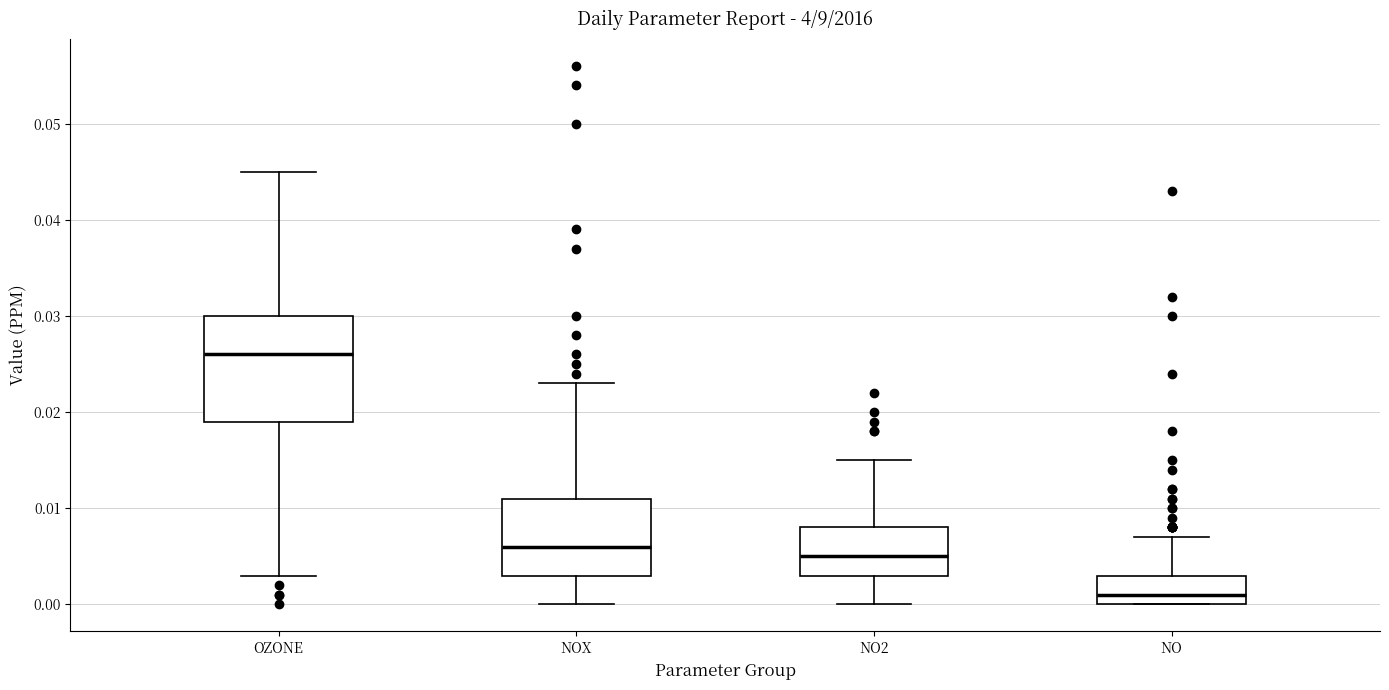

Which box has the lowest median line?

NO